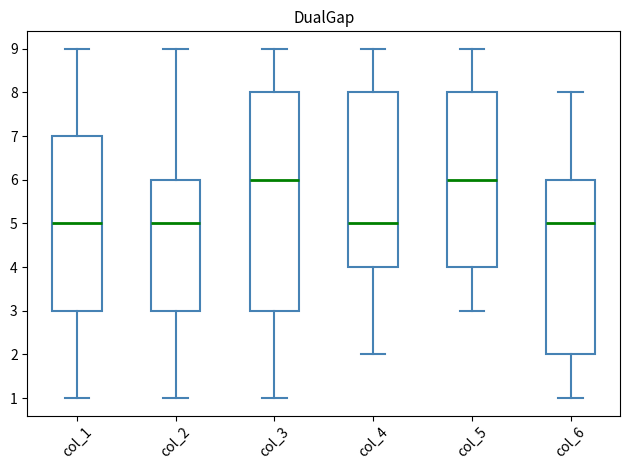

Where is the upper edge of the box for col_4 on the y-axis? The values are not printed on the chart, so give them approximately, as read against the axis.

8